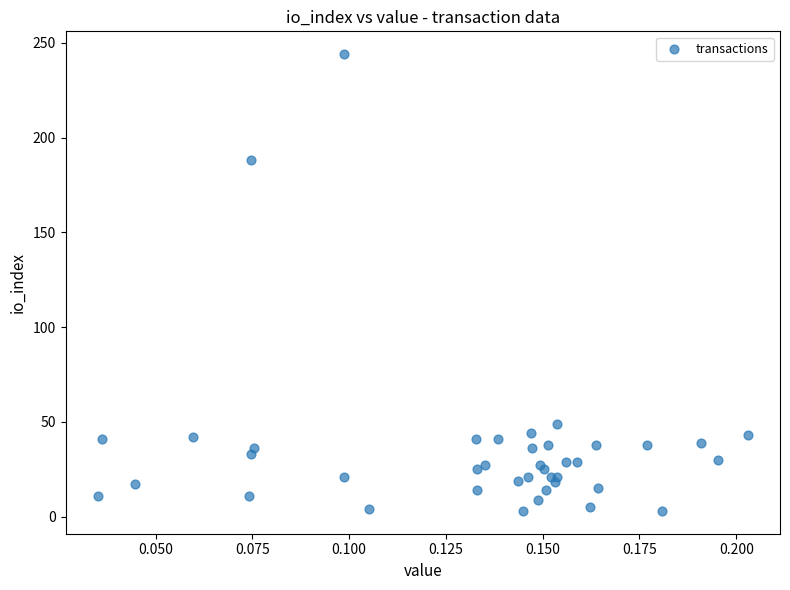

What Y value in the scatter plot is closest to 123?

188